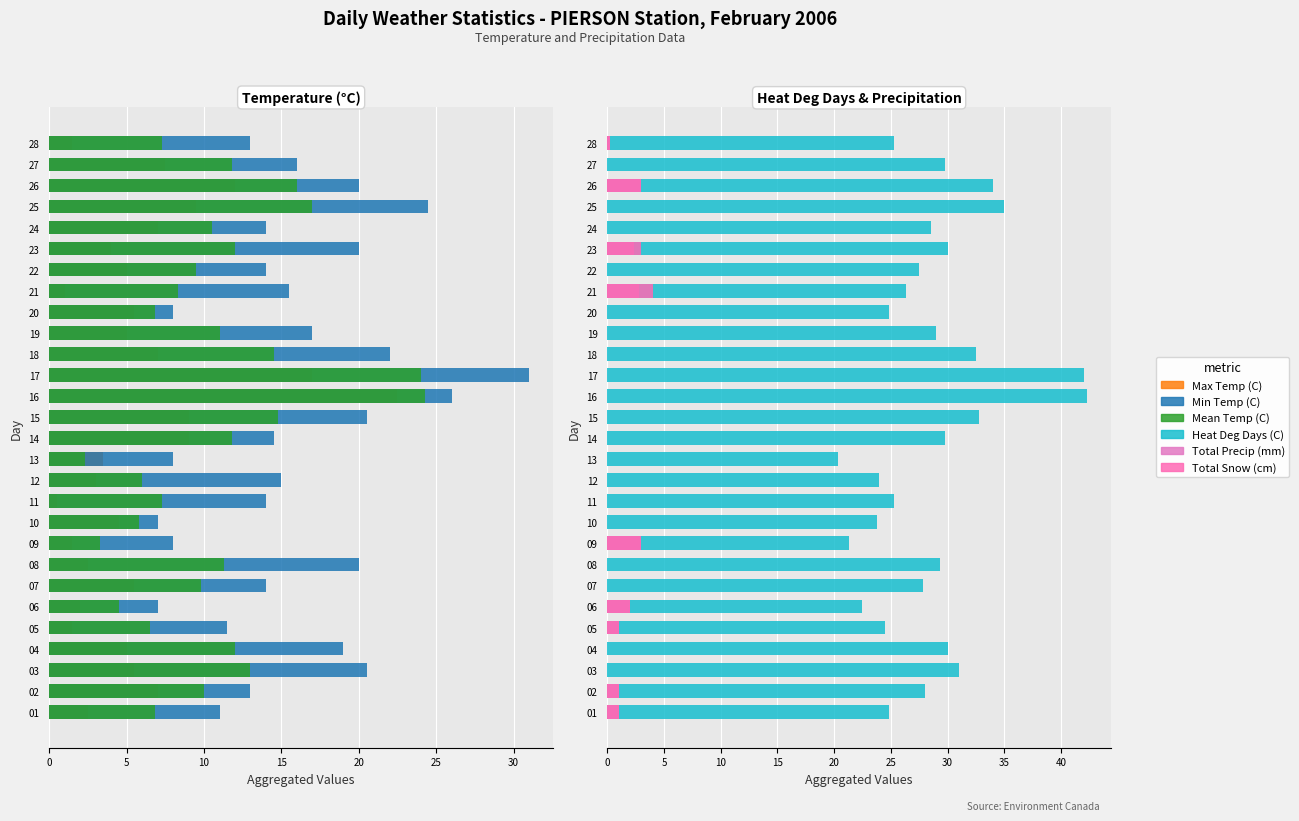

Which series has the largest range (max minus min)?

Min Temp (C)